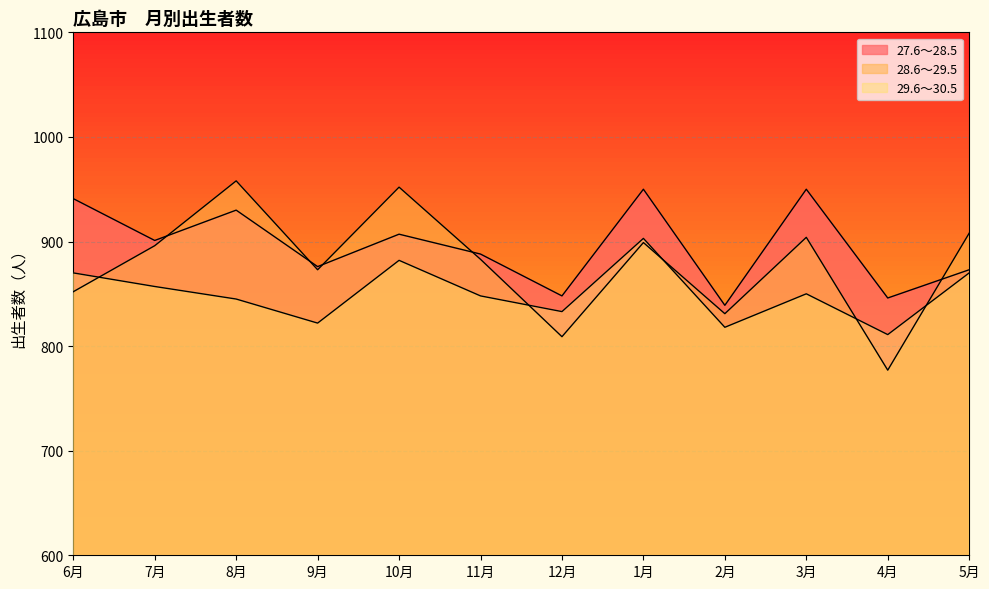

What position from the left is 2月?

9